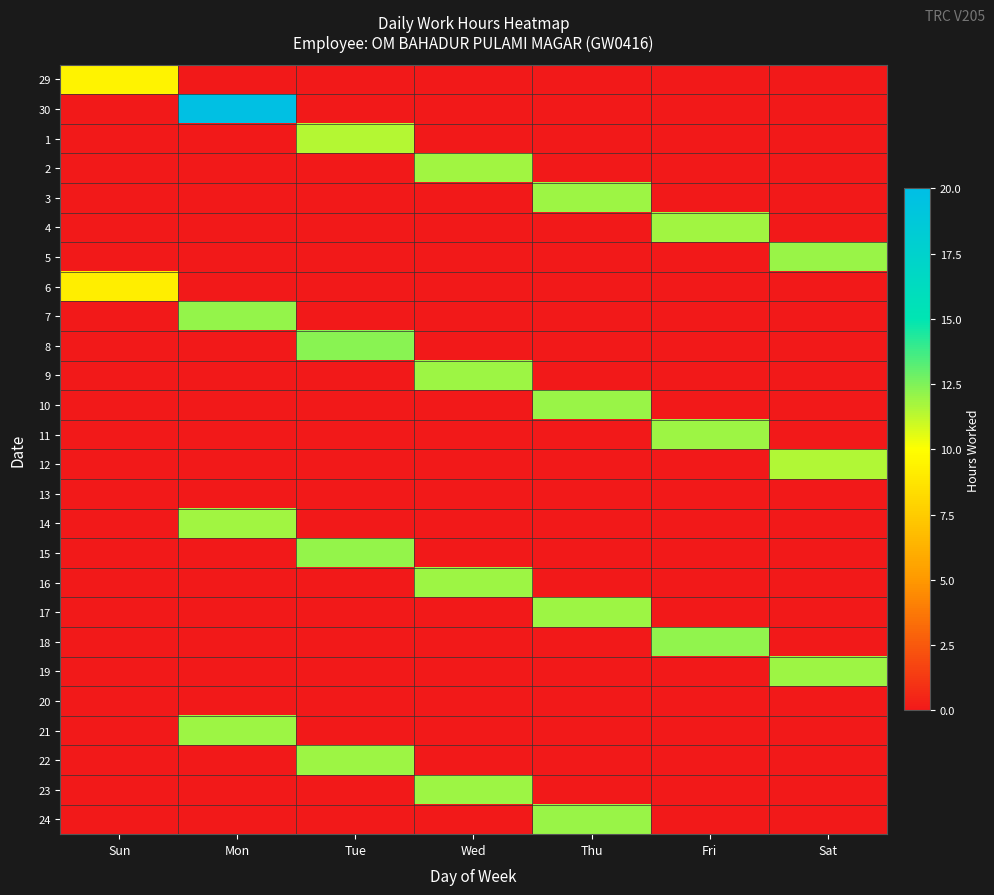

Reading right to left, extract all data points from this chart.

29: Sat=0.0	Fri=0.0	Thu=0.0	Wed=0.0	Tue=0.0	Mon=0.0	Sun=9.4
30: Sat=0.0	Fri=0.0	Thu=0.0	Wed=0.0	Tue=0.0	Mon=19.8	Sun=0.0
1: Sat=0.0	Fri=0.0	Thu=0.0	Wed=0.0	Tue=11.4	Mon=0.0	Sun=0.0
2: Sat=0.0	Fri=0.0	Thu=0.0	Wed=11.9	Tue=0.0	Mon=0.0	Sun=0.0
3: Sat=0.0	Fri=0.0	Thu=11.9	Wed=0.0	Tue=0.0	Mon=0.0	Sun=0.0
4: Sat=0.0	Fri=11.9	Thu=0.0	Wed=0.0	Tue=0.0	Mon=0.0	Sun=0.0
5: Sat=12.0	Fri=0.0	Thu=0.0	Wed=0.0	Tue=0.0	Mon=0.0	Sun=0.0
6: Sat=0.0	Fri=0.0	Thu=0.0	Wed=0.0	Tue=0.0	Mon=0.0	Sun=9.2
7: Sat=0.0	Fri=0.0	Thu=0.0	Wed=0.0	Tue=0.0	Mon=12.0	Sun=0.0
8: Sat=0.0	Fri=0.0	Thu=0.0	Wed=0.0	Tue=12.3	Mon=0.0	Sun=0.0
9: Sat=0.0	Fri=0.0	Thu=0.0	Wed=11.9	Tue=0.0	Mon=0.0	Sun=0.0
10: Sat=0.0	Fri=0.0	Thu=12.0	Wed=0.0	Tue=0.0	Mon=0.0	Sun=0.0
11: Sat=0.0	Fri=11.9	Thu=0.0	Wed=0.0	Tue=0.0	Mon=0.0	Sun=0.0
12: Sat=11.5	Fri=0.0	Thu=0.0	Wed=0.0	Tue=0.0	Mon=0.0	Sun=0.0
13: Sat=0.0	Fri=0.0	Thu=0.0	Wed=0.0	Tue=0.0	Mon=0.0	Sun=0.0
14: Sat=0.0	Fri=0.0	Thu=0.0	Wed=0.0	Tue=0.0	Mon=11.8	Sun=0.0
15: Sat=0.0	Fri=0.0	Thu=0.0	Wed=0.0	Tue=12.1	Mon=0.0	Sun=0.0
16: Sat=0.0	Fri=0.0	Thu=0.0	Wed=11.9	Tue=0.0	Mon=0.0	Sun=0.0
17: Sat=0.0	Fri=0.0	Thu=11.9	Wed=0.0	Tue=0.0	Mon=0.0	Sun=0.0
18: Sat=0.0	Fri=12.1	Thu=0.0	Wed=0.0	Tue=0.0	Mon=0.0	Sun=0.0
19: Sat=11.9	Fri=0.0	Thu=0.0	Wed=0.0	Tue=0.0	Mon=0.0	Sun=0.0
20: Sat=0.0	Fri=0.0	Thu=0.0	Wed=0.0	Tue=0.0	Mon=0.0	Sun=0.0
21: Sat=0.0	Fri=0.0	Thu=0.0	Wed=0.0	Tue=0.0	Mon=11.9	Sun=0.0
22: Sat=0.0	Fri=0.0	Thu=0.0	Wed=0.0	Tue=11.9	Mon=0.0	Sun=0.0
23: Sat=0.0	Fri=0.0	Thu=0.0	Wed=11.9	Tue=0.0	Mon=0.0	Sun=0.0
24: Sat=0.0	Fri=0.0	Thu=12.0	Wed=0.0	Tue=0.0	Mon=0.0	Sun=0.0